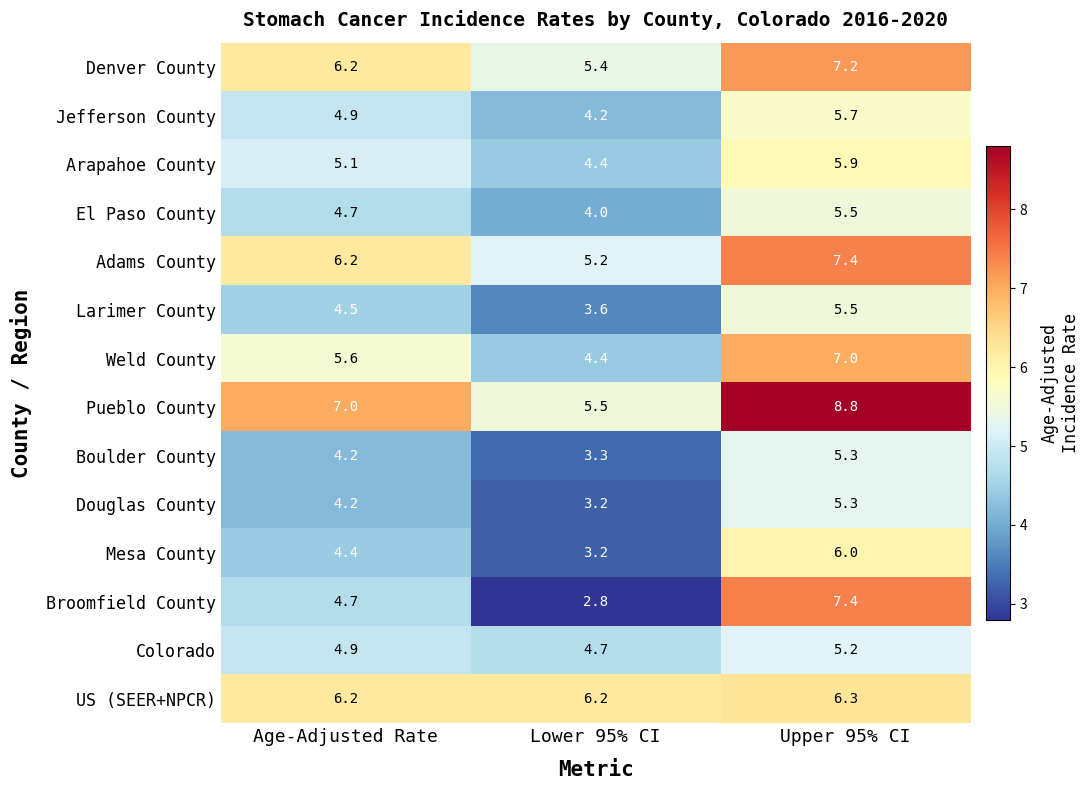

At which label is Boulder County closest to 4?

Age-Adjusted Rate